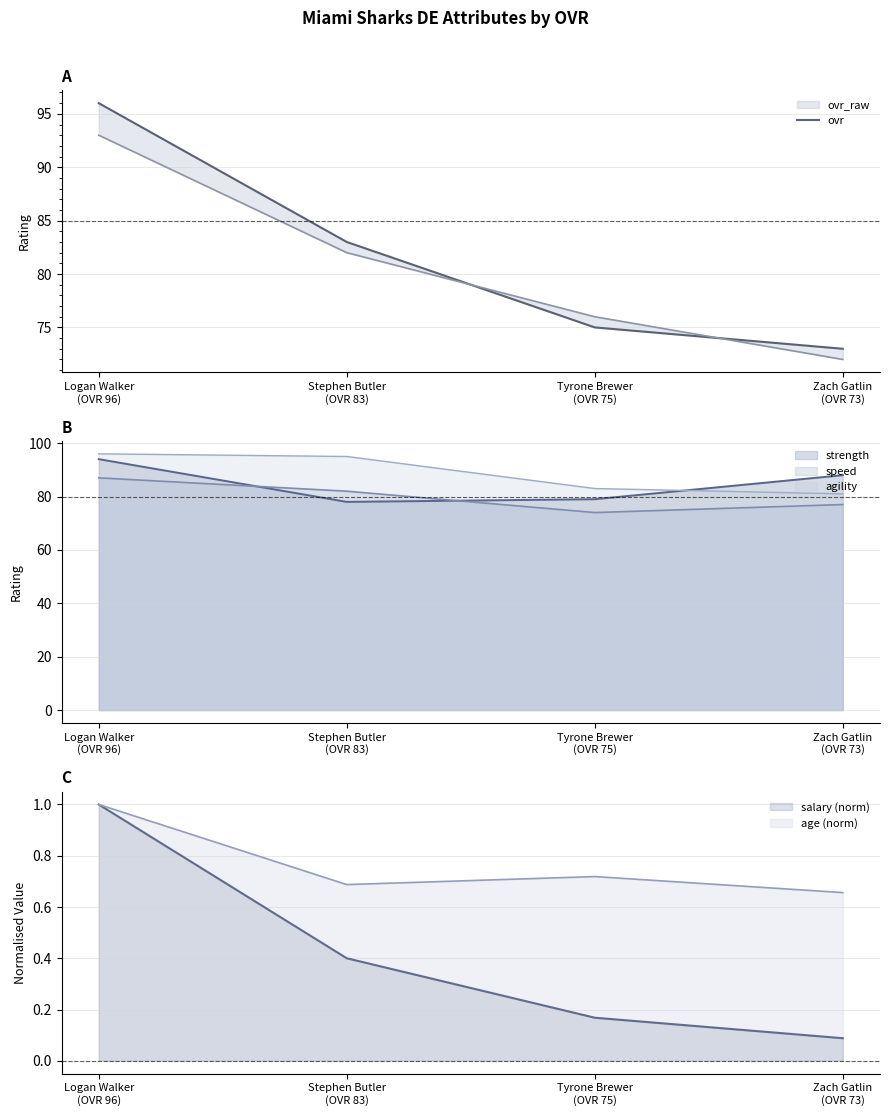

What is the maximum value shown in the chart?

96